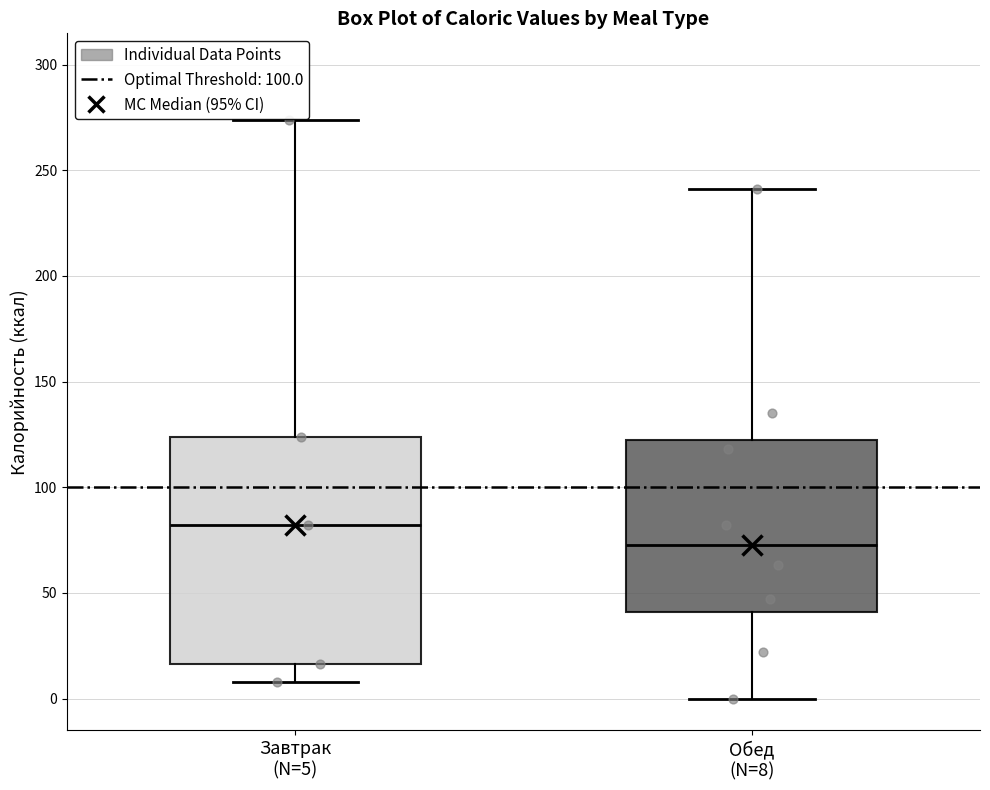

Reading left to right, read every box against the y-axis: the position of its median line, the range the box covers, and the ends of its whiskers. The values are not printed on the chart, so give them approximately, as read against the axis.

Завтрак (N=5): median 80, box 15 to 125, whiskers 10 to 275
Обед (N=8): median 75, box 40 to 120, whiskers 0 to 240